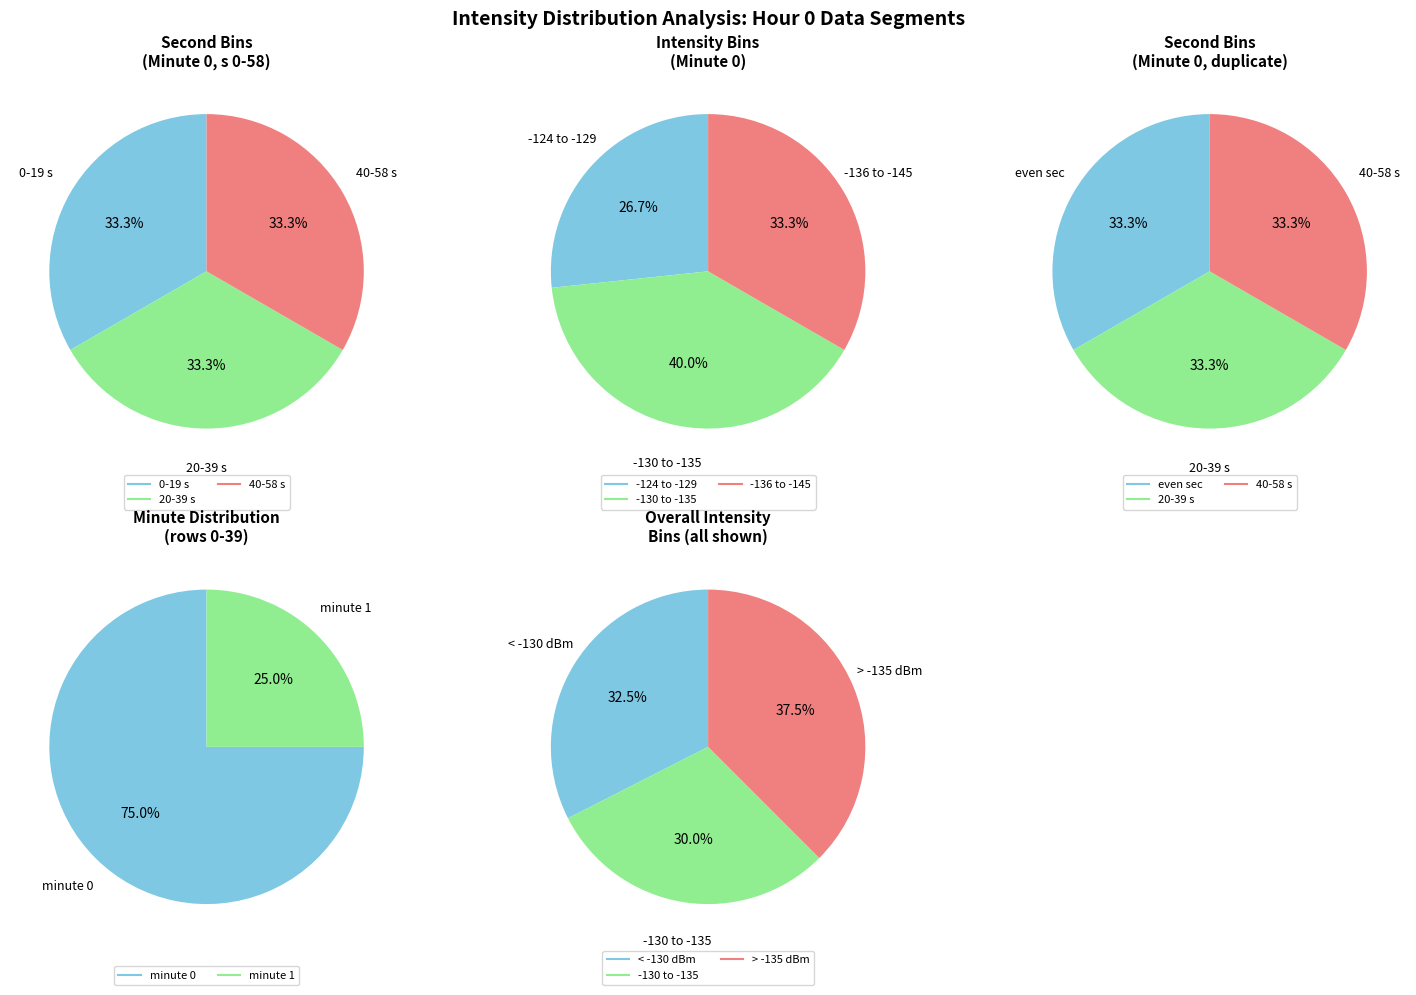

To the nearest percent, what is the average slice percentage?

50%